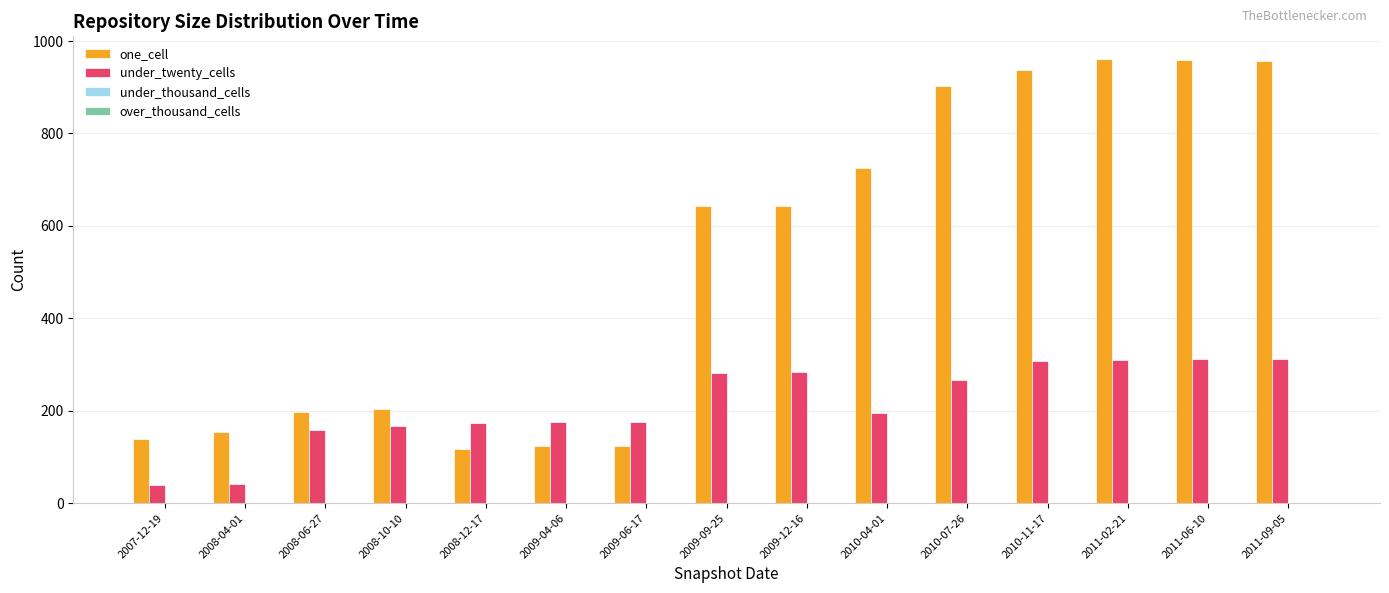

True or false: one_cell has a value of 260 at 2008-04-01.

False